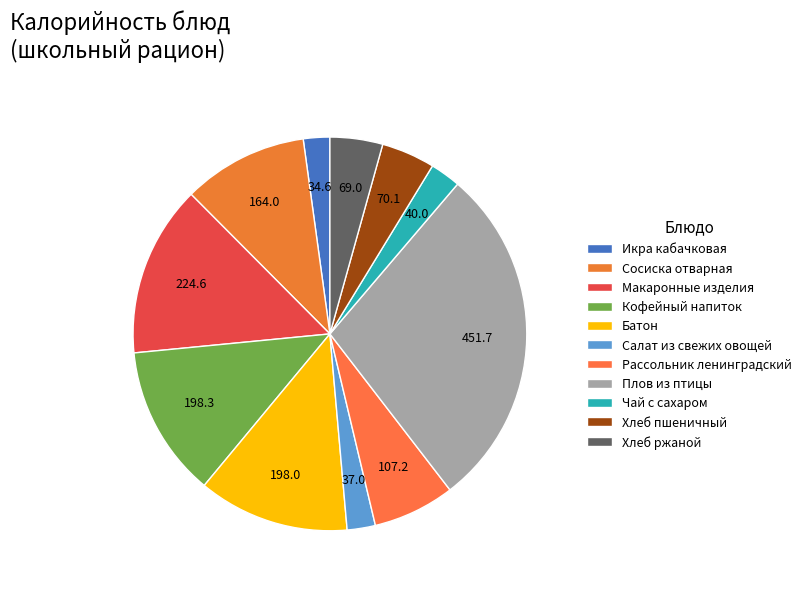

What is the ratio of the value at Хлеб пшеничный to the value at Икра кабачковая?

2.0